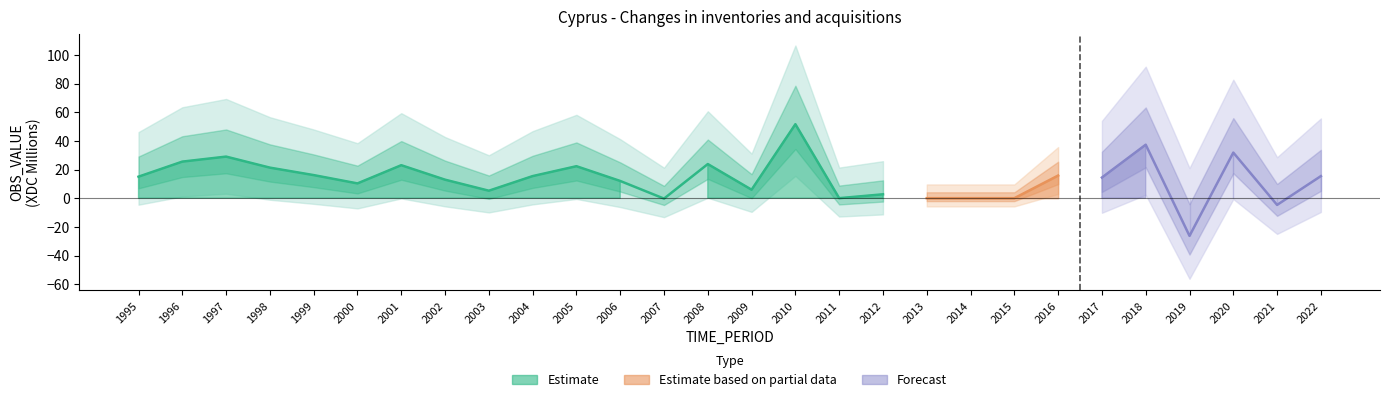

What is the sum of the values at 1997 and 2019?

2.7